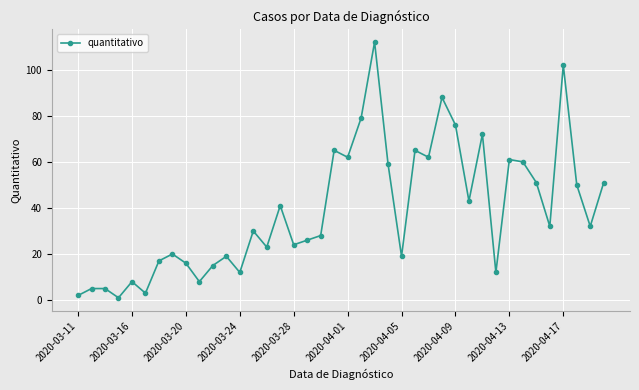

True or false: there are more than 2 points higher than both neighbors.

True